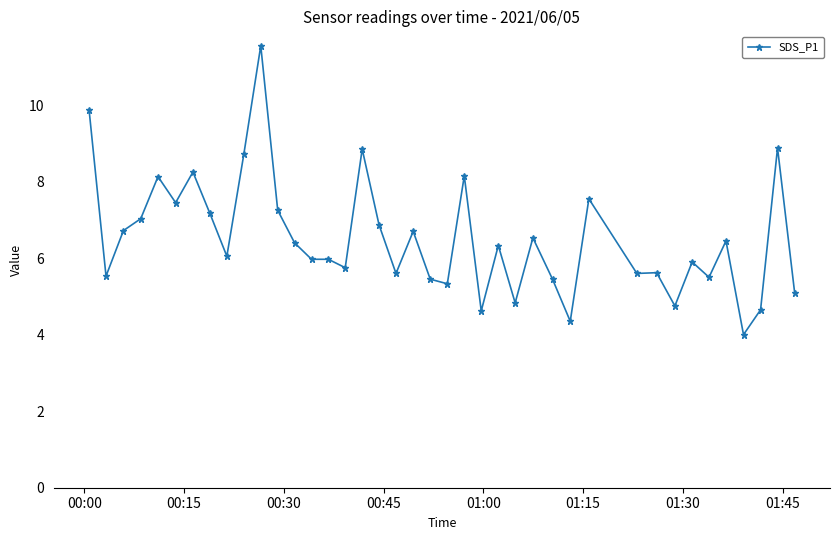

What is the value of the 35th point from the left?

5.5